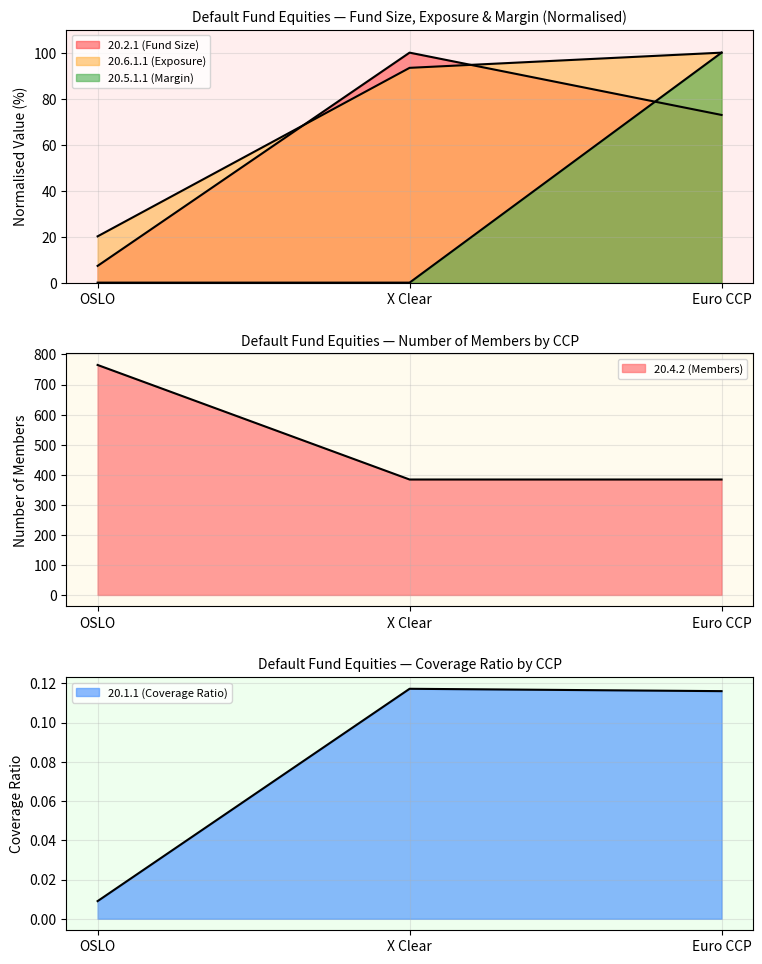

Reading left to right, extract all data points from this chart.

20.1.1: OSLO=0.0	X Clear=0.1	Euro CCP=0.1
20.2.1: OSLO=7.3	X Clear=100.0	Euro CCP=72.9
20.6.1.1: OSLO=20.1	X Clear=93.4	Euro CCP=100.0
20.4.2: OSLO=765.0	X Clear=384.0	Euro CCP=384.0
20.5.1.1: OSLO=0.0	X Clear=0.0	Euro CCP=100.0